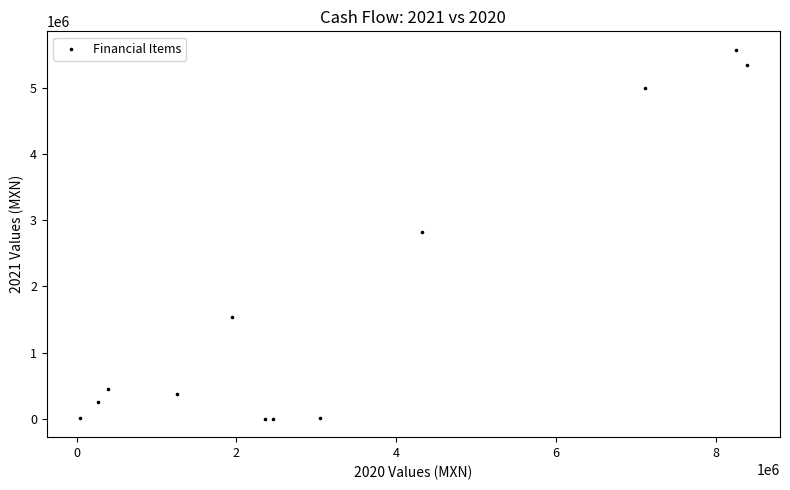

What is the average Y value?

1781718.9